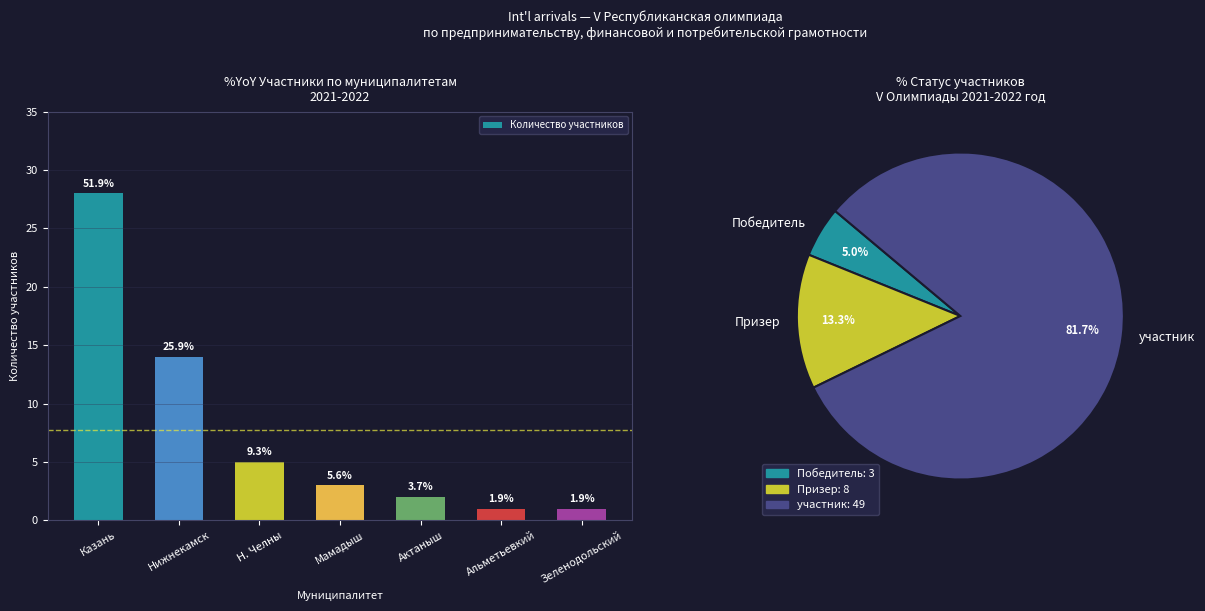

At which category does the chart reach its peak across all series?

Казань